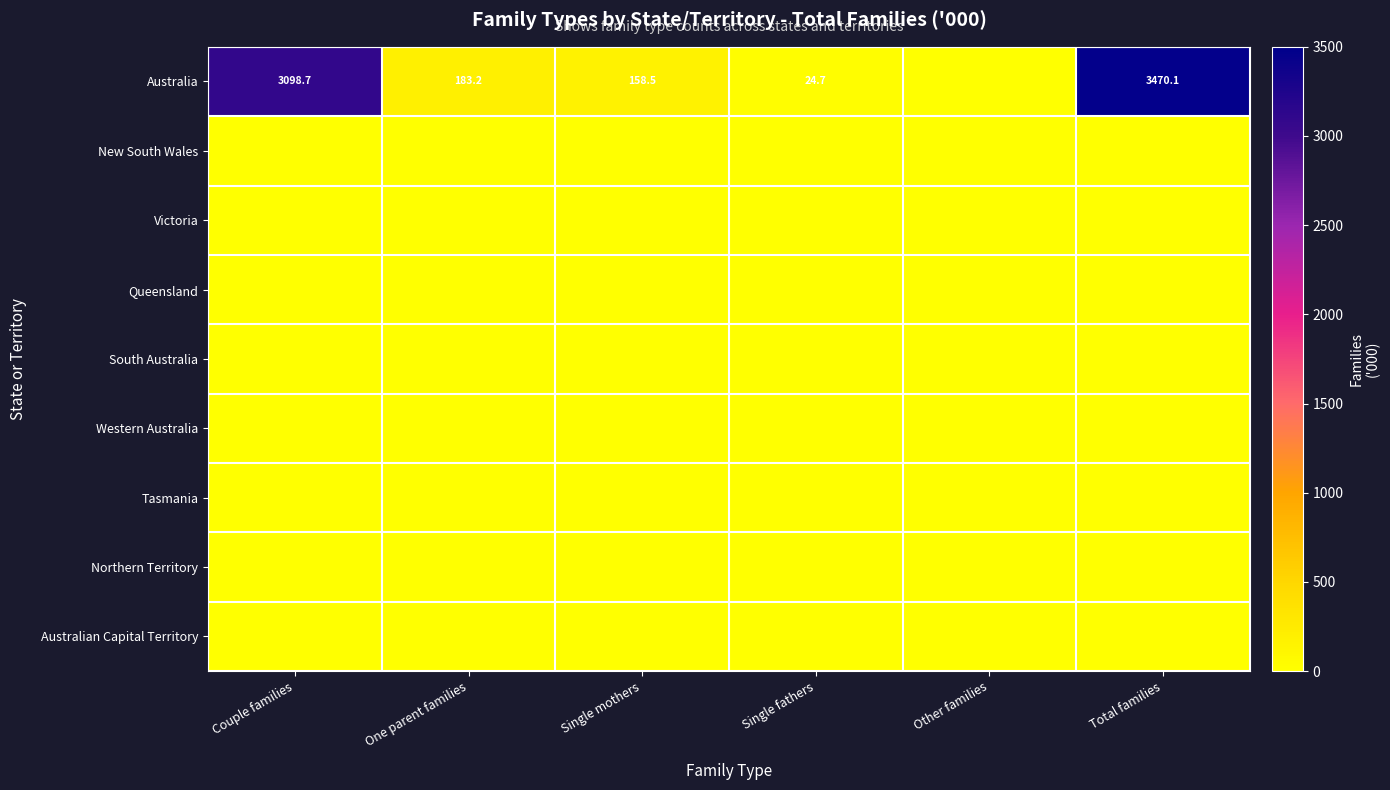

Is it true that Australia equals 183.2 at One parent families?

True